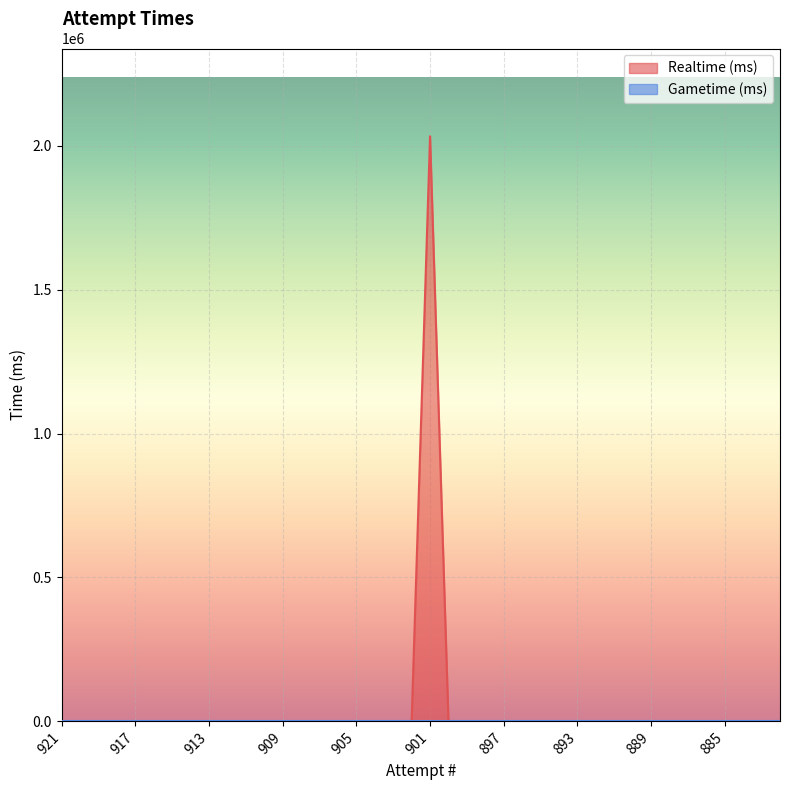

The value at 892 is 1059123. True or false?

False